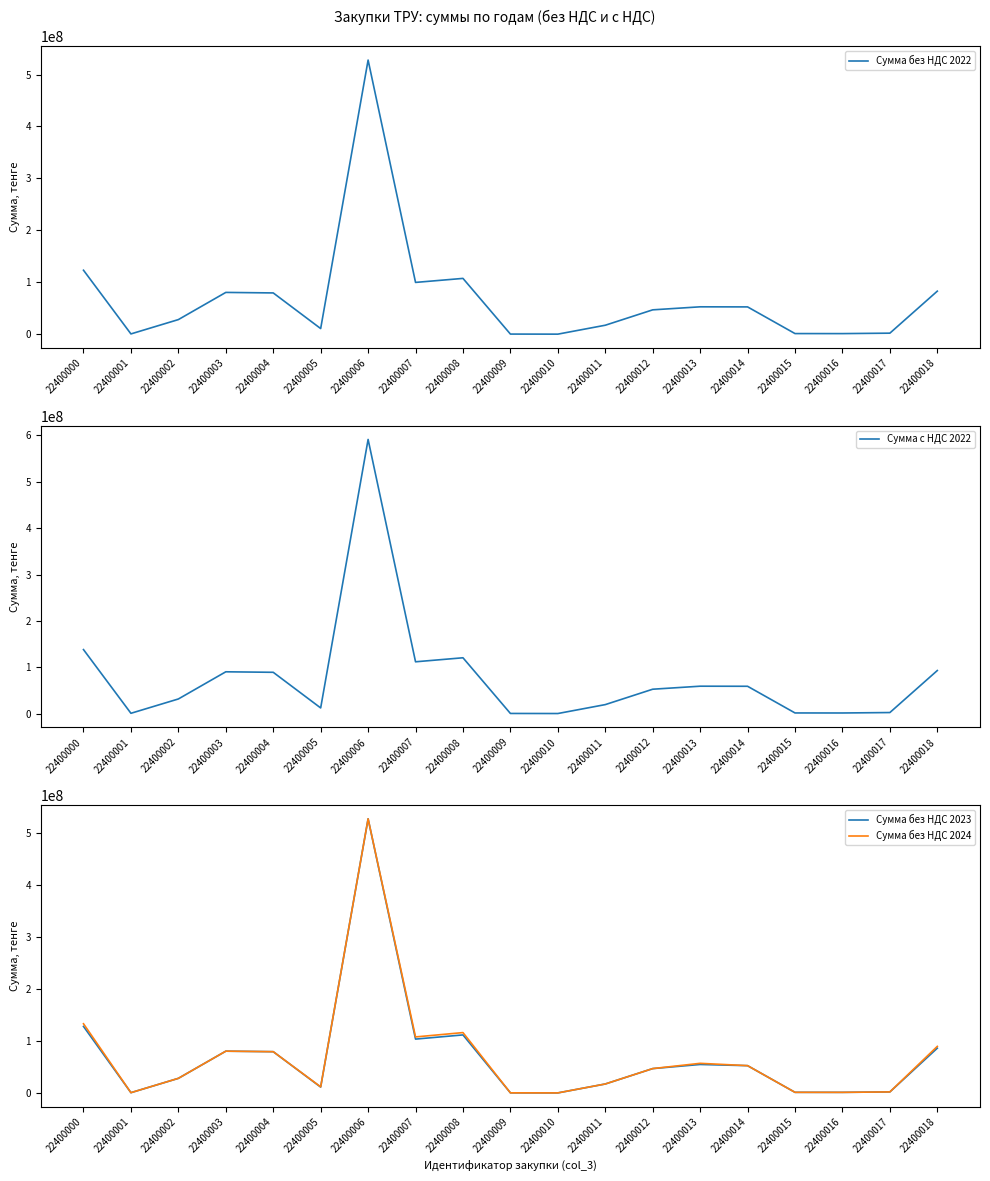

What is the difference between the maximum and second lowest values in the Сумма без НДС 2022 series?

527345997.0